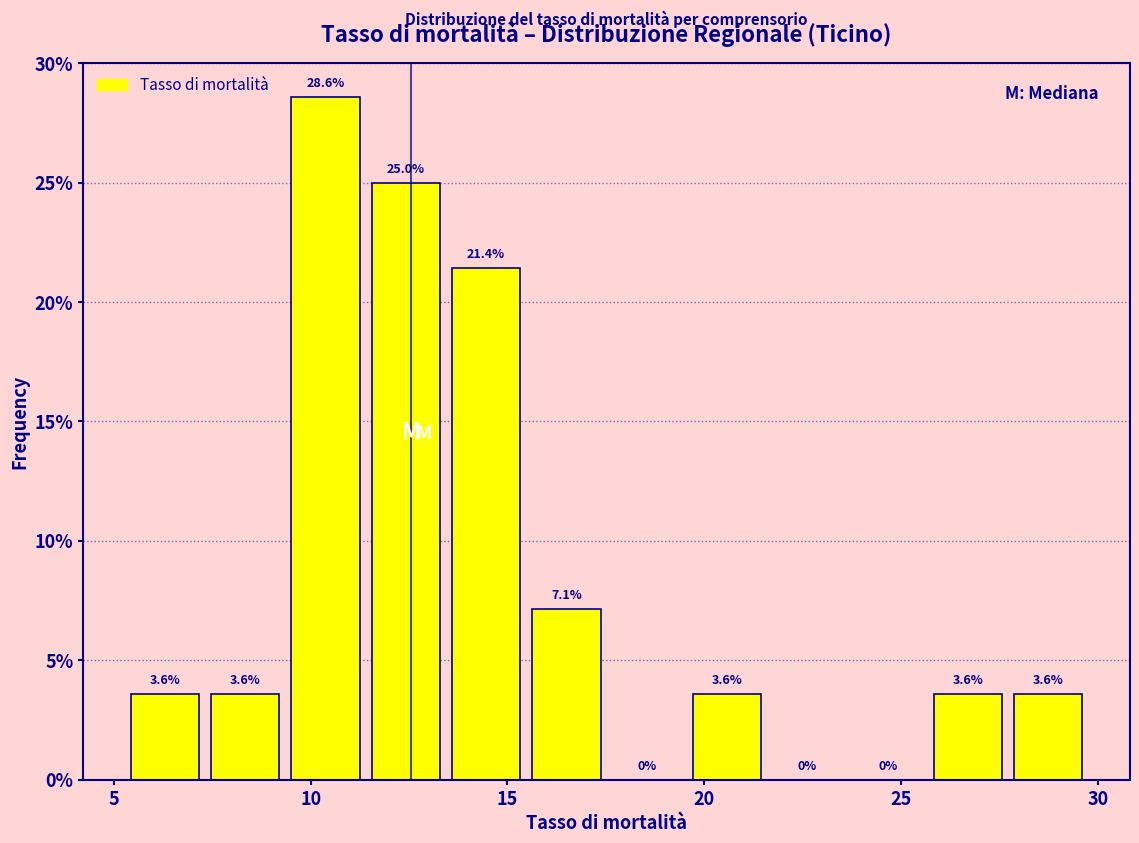

Reading left to right, list every bar in this chart as the range it spans on the x-axis followed by its height. The bar edges are not printed on the chart, so give them approximately, as read against the axis.

5.5 to 7.5: 3.6
7.5 to 9.5: 3.6
9.5 to 11.5: 28.6
11.5 to 13.5: 25.0
13.5 to 15.5: 21.4
15.5 to 17.5: 7.1
17.5 to 19.5: 0.0
19.5 to 21.5: 3.6
21.5 to 23.5: 0.0
23.5 to 25.5: 0.0
25.5 to 27.5: 3.6
27.5 to 30.0: 3.6